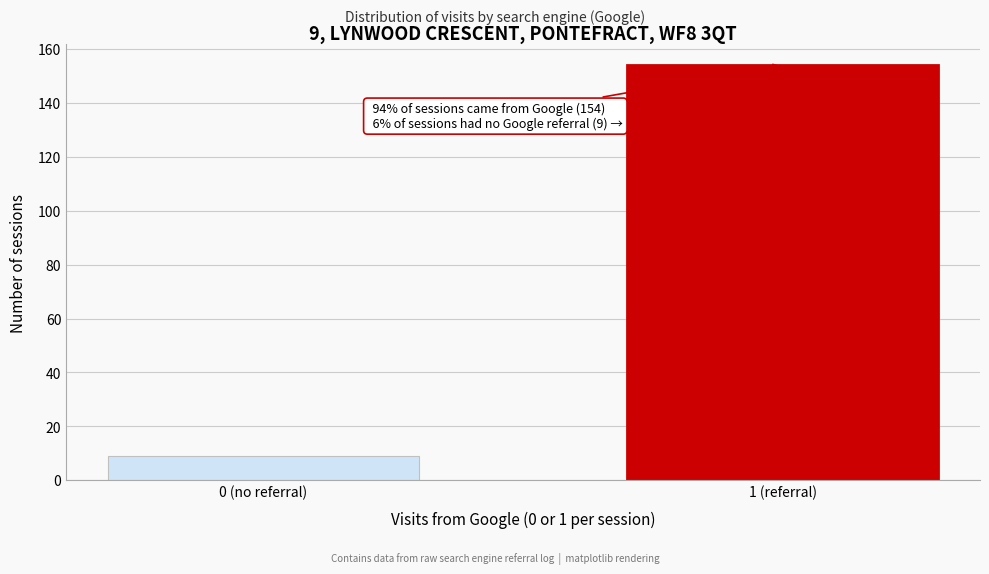

Reading right to left, what are all the values shown in this chart?

154	9